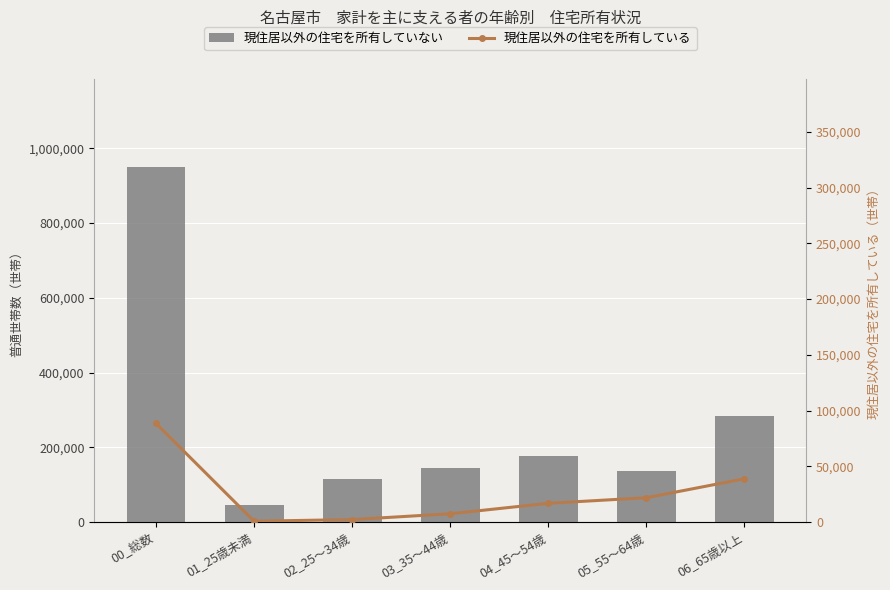

Which series has the largest total across all categories?

現住居以外の住宅を所有していない